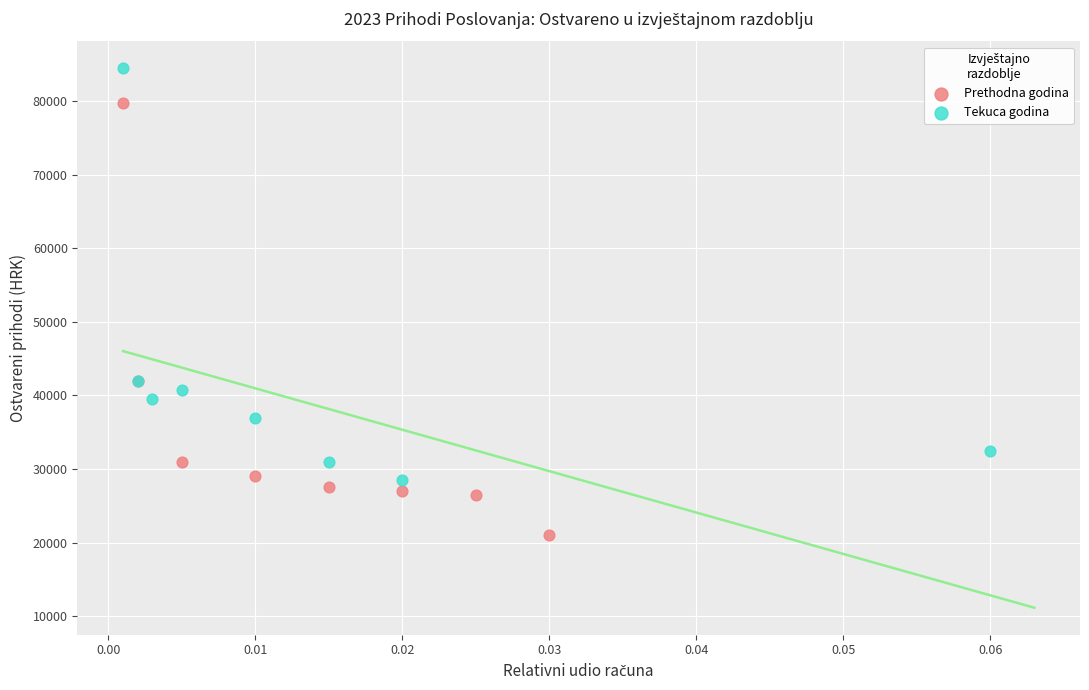

Which series reaches the minimum Y coordinate?

Prethodna godina